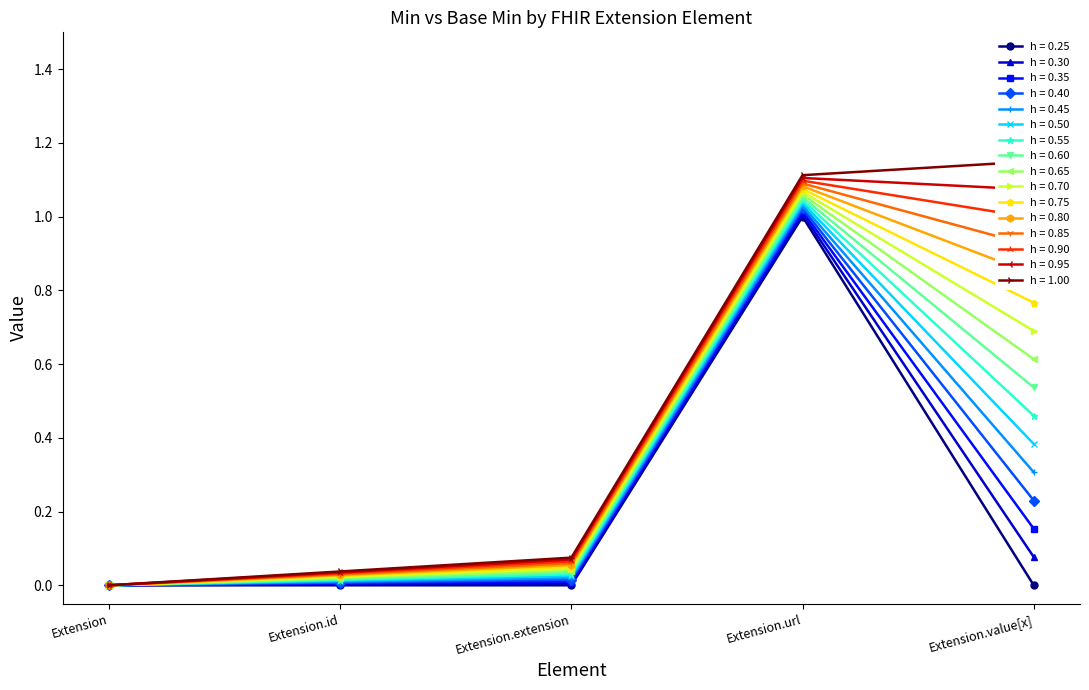

The h = 0.30 series shows -0.6 at Extension. True or false?

False